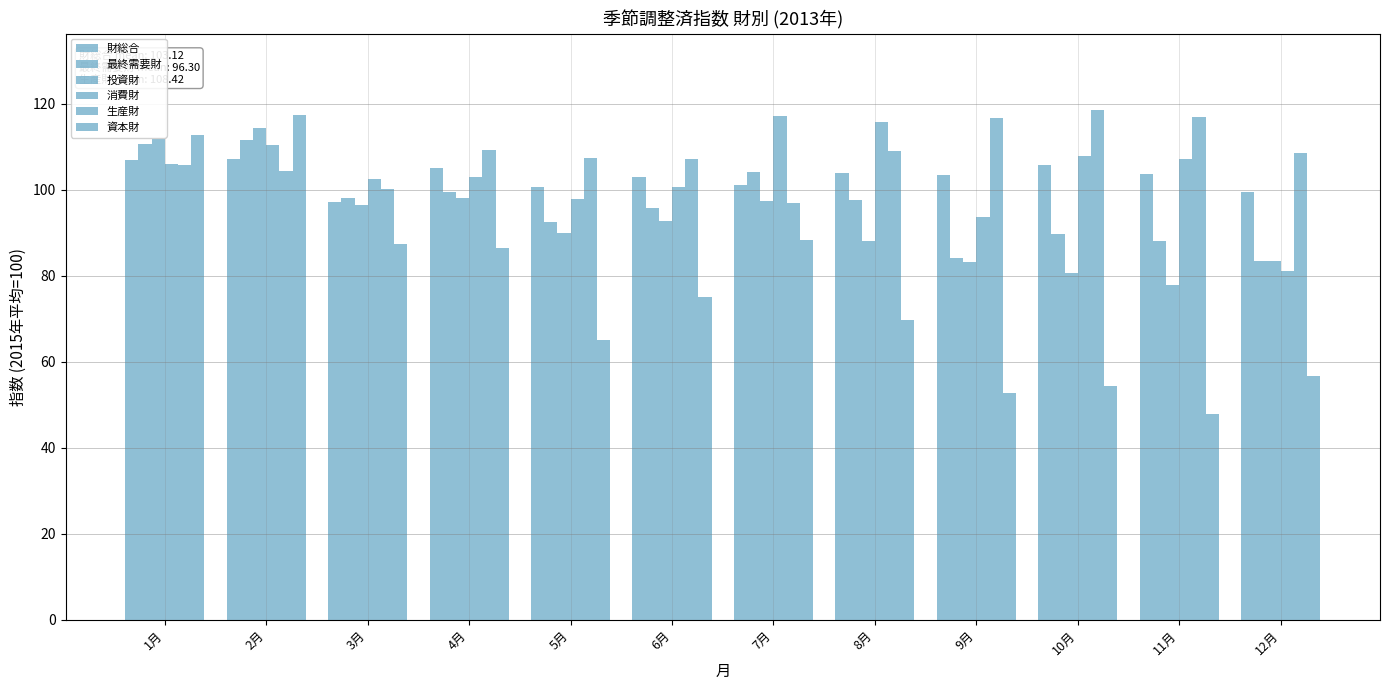

Which has a higher value, 12月 or 8月?

8月